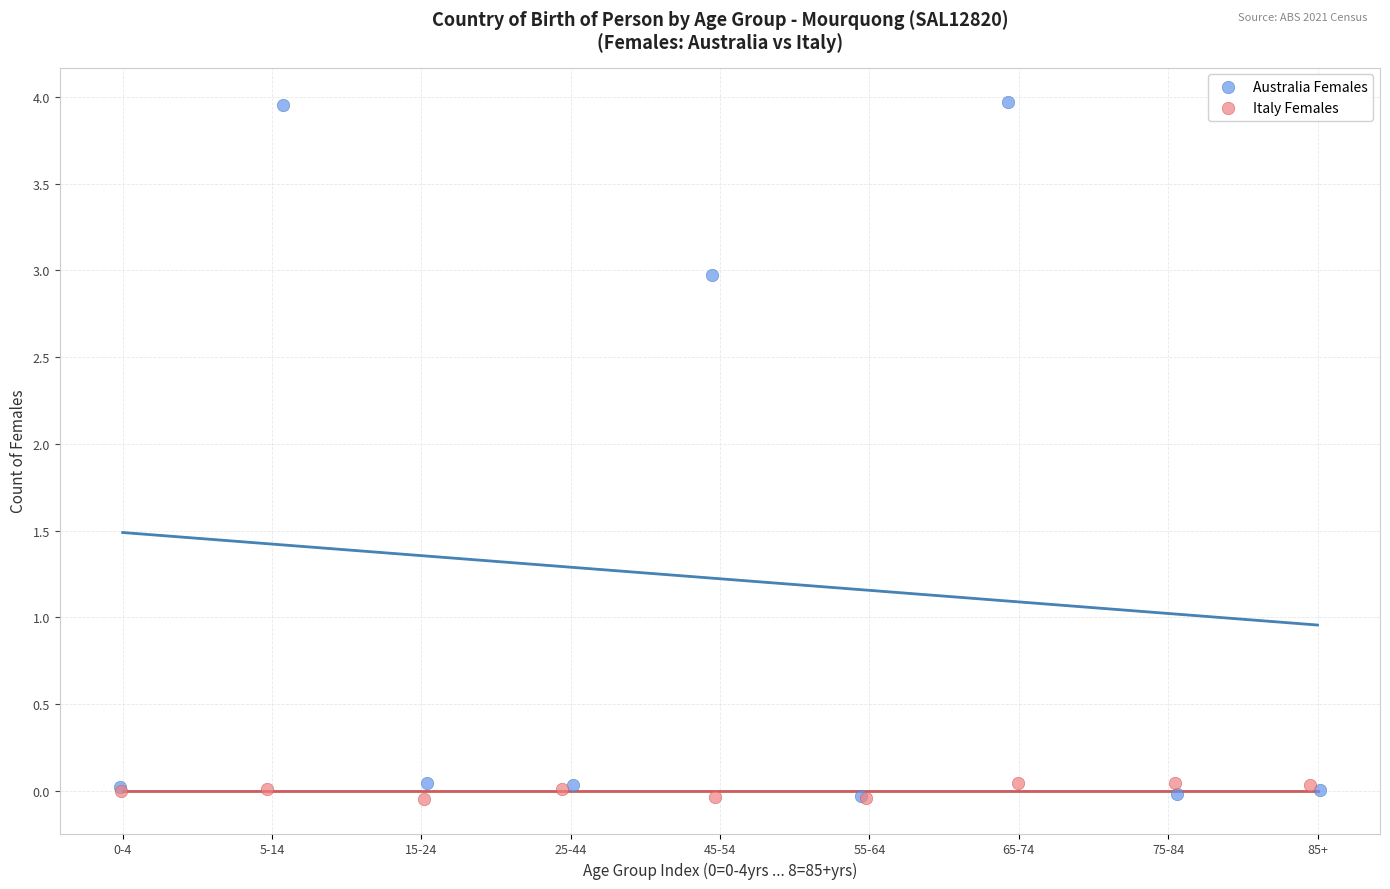

Which series has the widest spread of Y values?

Australia Females